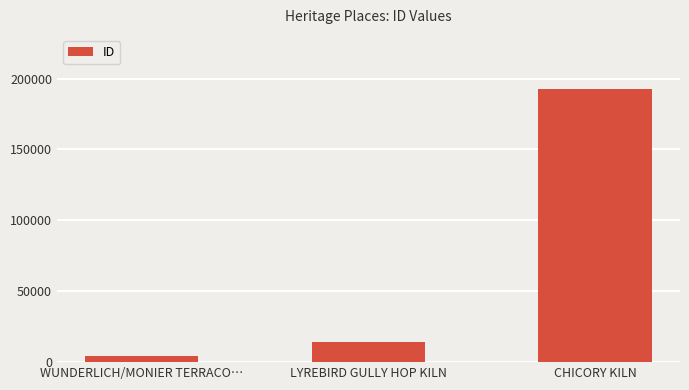

What is the label of the 2nd bar from the left?

LYREBIRD GULLY HOP KILN